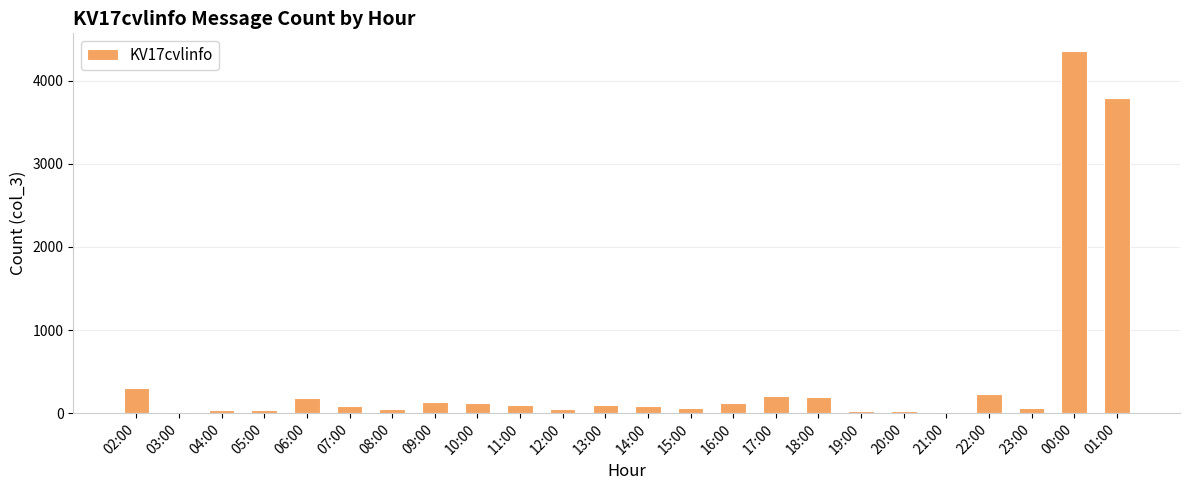

At which label is the value closest to 2179?

01:00